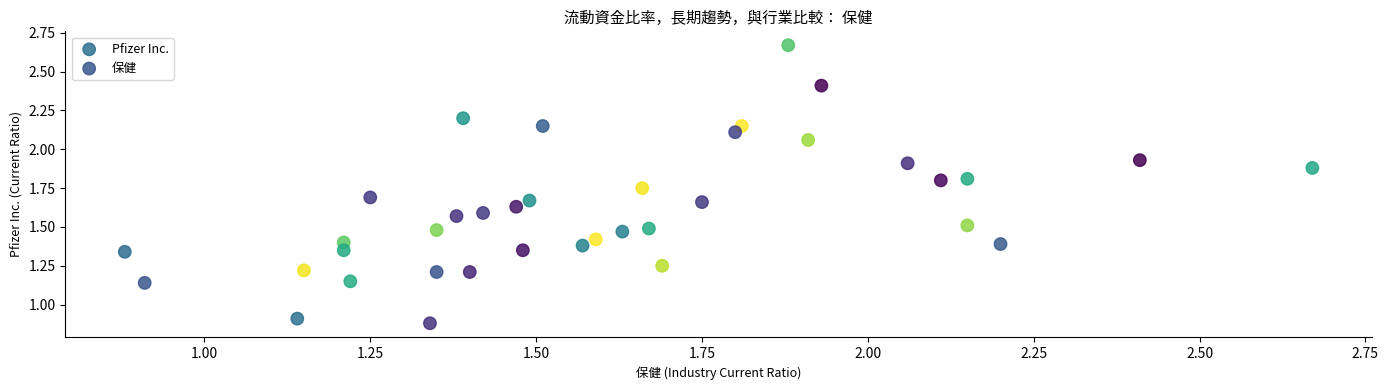

Which series contains the highest Y value?

Pfizer Inc.